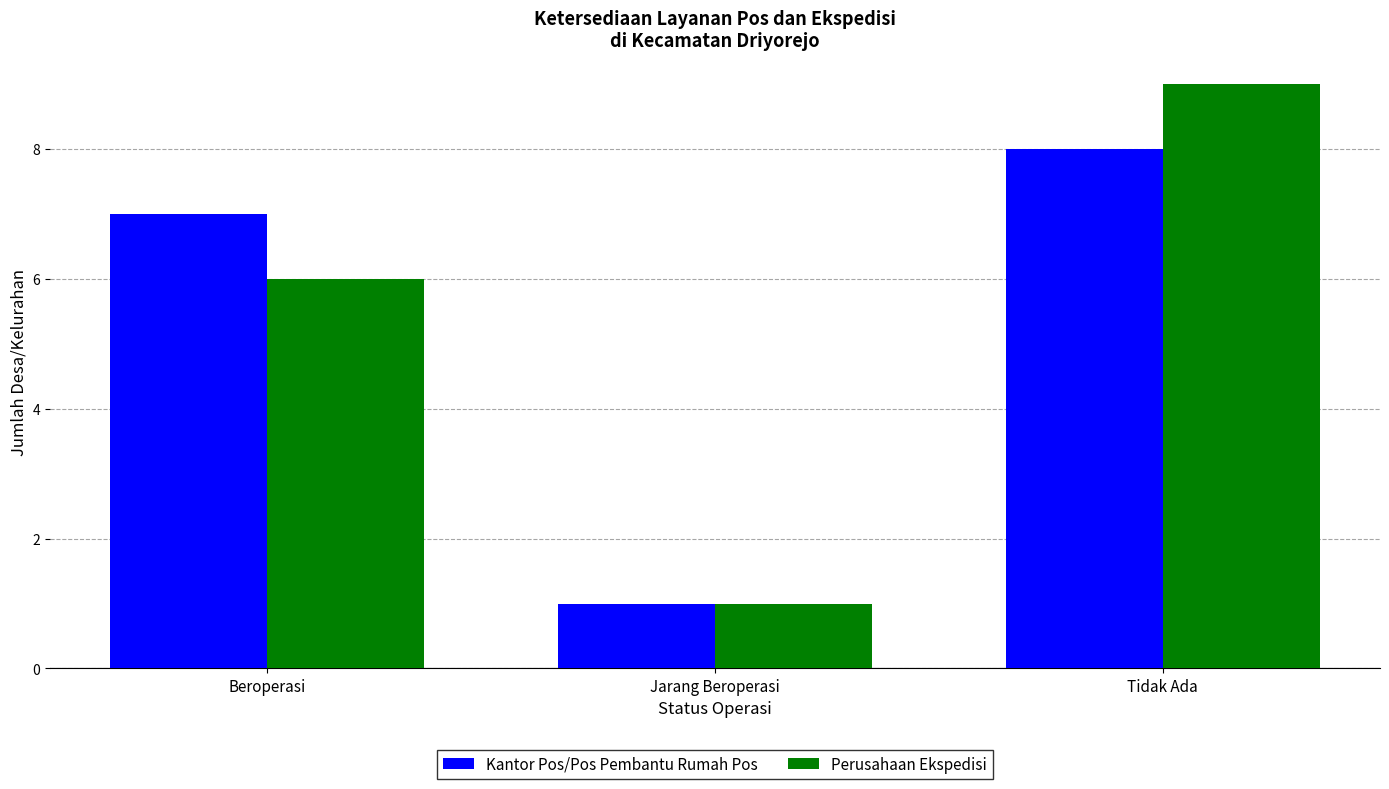

Rank the series at Beroperasi from highest to lowest value.

Kantor Pos/Pos Pembantu Rumah Pos, Perusahaan Ekspedisi